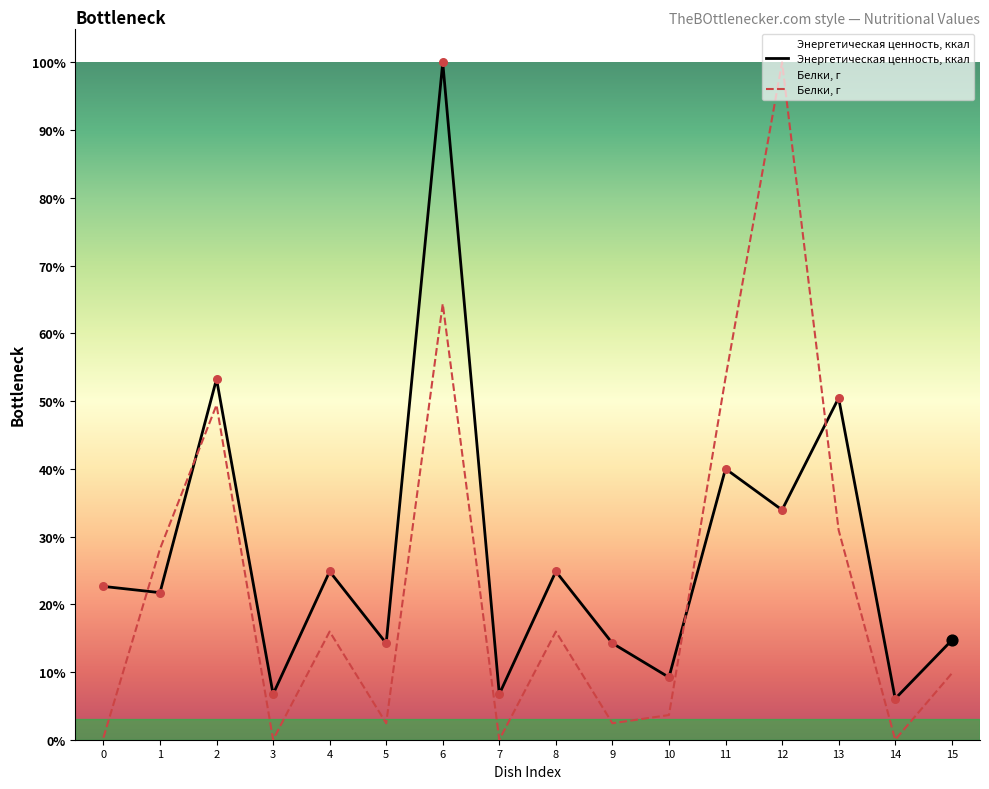

Which series reaches the maximum Y coordinate?

Энергетическая ценность, ккал